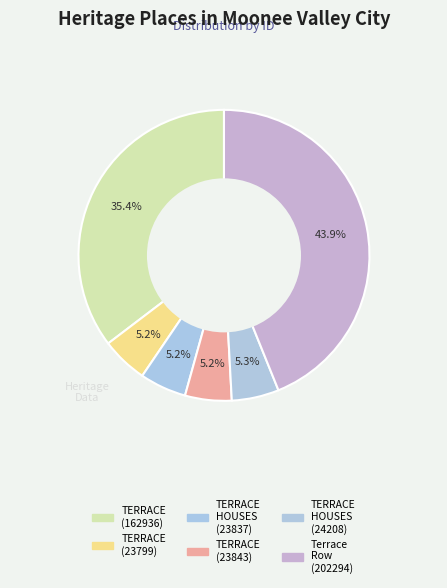

Count the number of slices in the pie.

6